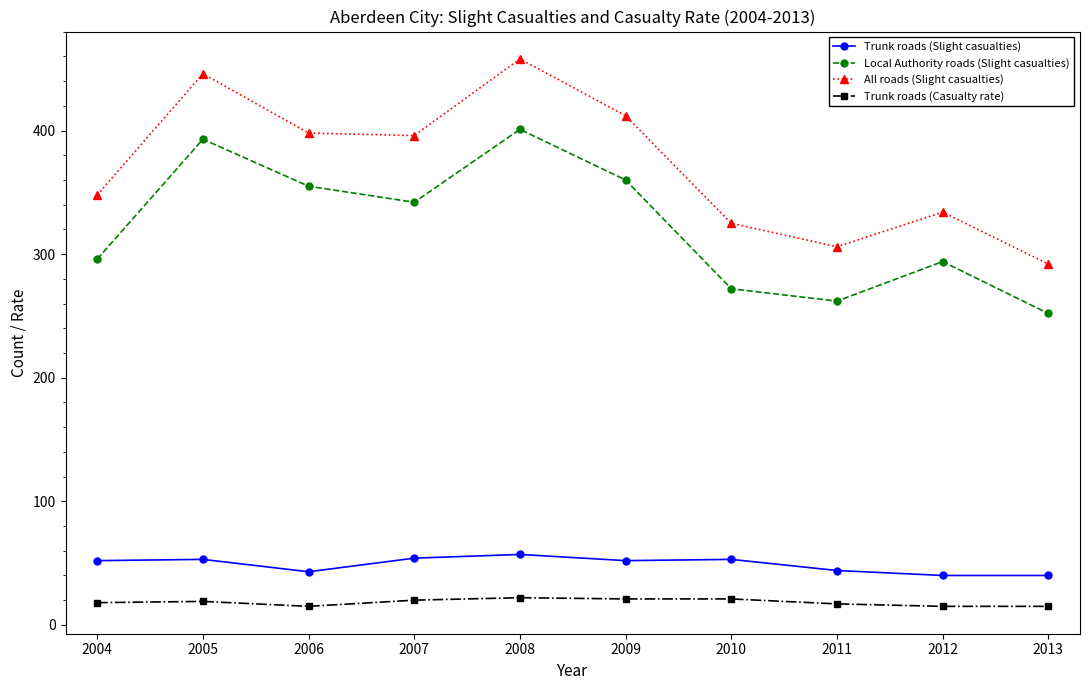

True or false: Local Authority roads (Slight casualties) and All roads (Slight casualties) cross at least once.

False